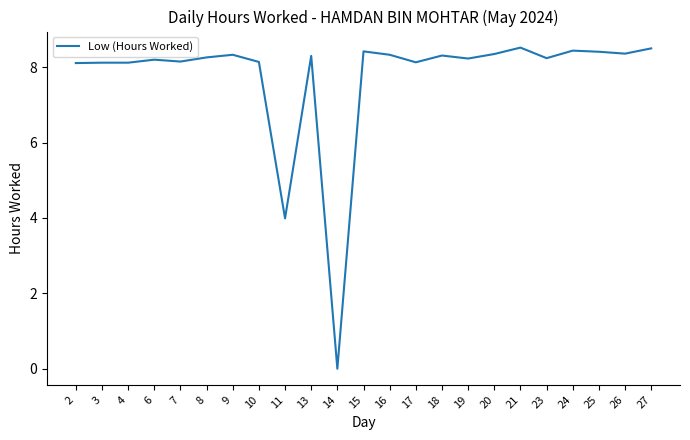

Approximately how many times larger is the value at 15 compared to 18?

1.0